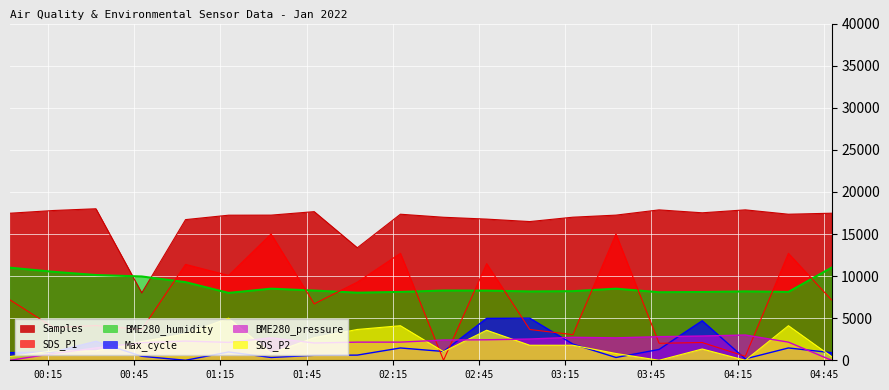

The value of SDS_P2 at 2022/01/02 03:02:39 is 1785.7. True or false?

True